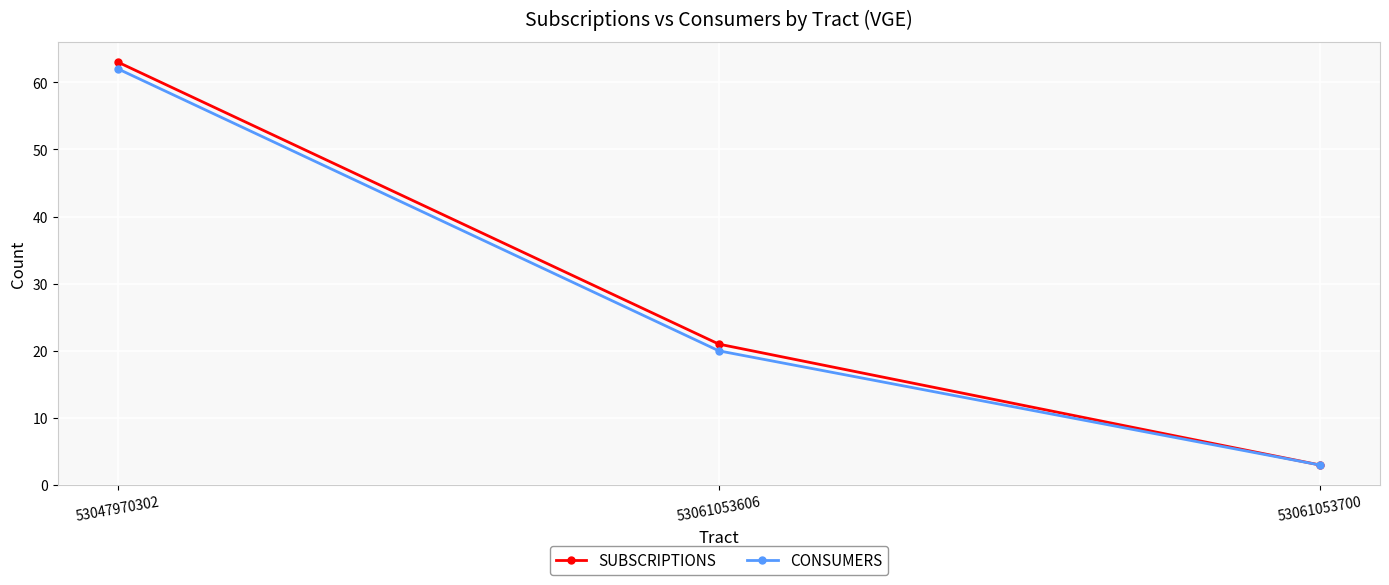

Reading left to right, what are all the values shown in this chart?

SUBSCRIPTIONS: 53047970302=63	53061053606=21	53061053700=3
CONSUMERS: 53047970302=62	53061053606=20	53061053700=3